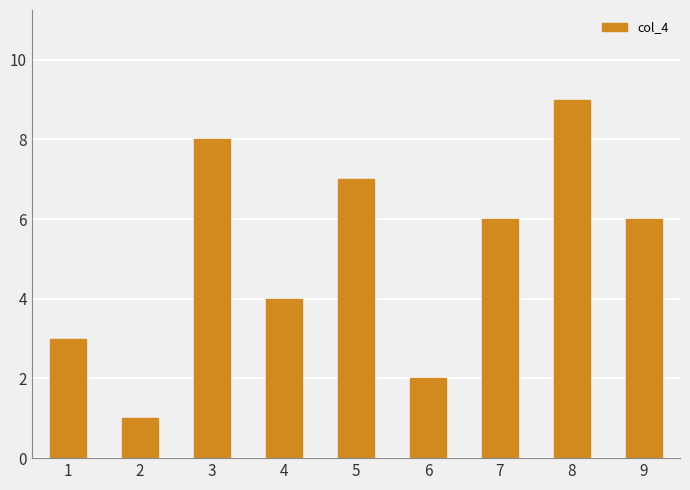

The value at 5 is 11. True or false?

False